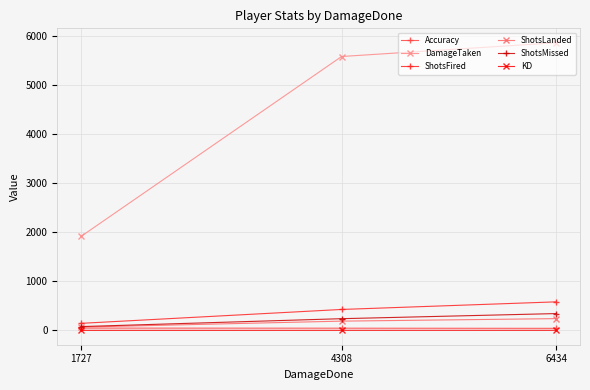

What is the greatest value displayed?

5861.0